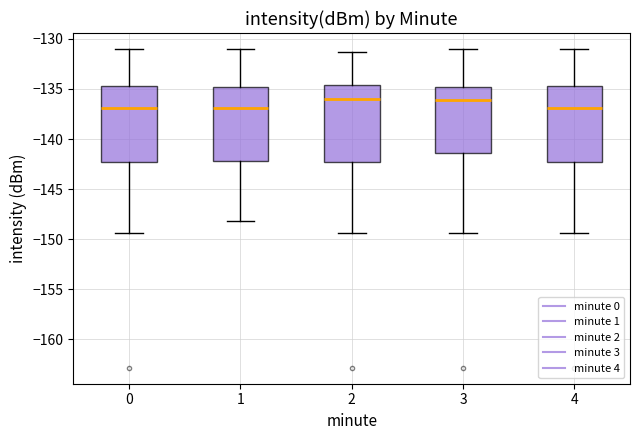

Reading left to right, read every box against the y-axis: the position of its median line, the range the box covers, and the ends of its whiskers. The values are not printed on the chart, so give them approximately, as read against the axis.

0: median -137.0, box -142.5 to -134.5, whiskers -149.5 to -131.0
1: median -137.0, box -142.0 to -135.0, whiskers -148.0 to -131.0
2: median -136.0, box -142.5 to -134.5, whiskers -149.5 to -131.5
3: median -136.0, box -141.5 to -135.0, whiskers -149.5 to -131.0
4: median -137.0, box -142.5 to -134.5, whiskers -149.5 to -131.0